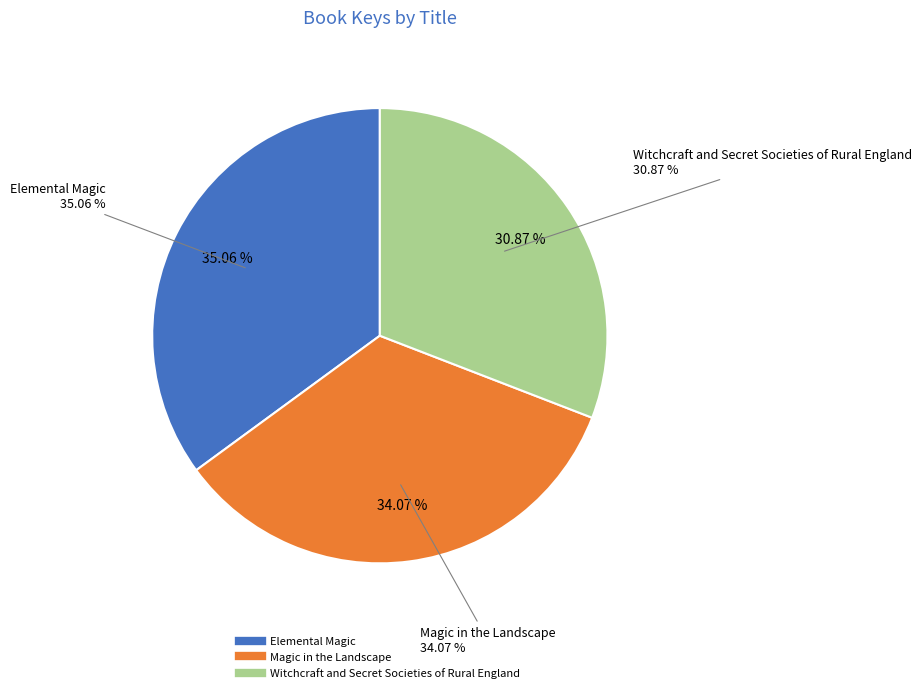

What is the ratio of the value at Elemental Magic to the value at Witchcraft and Secret Societies of Rural England?

1.1